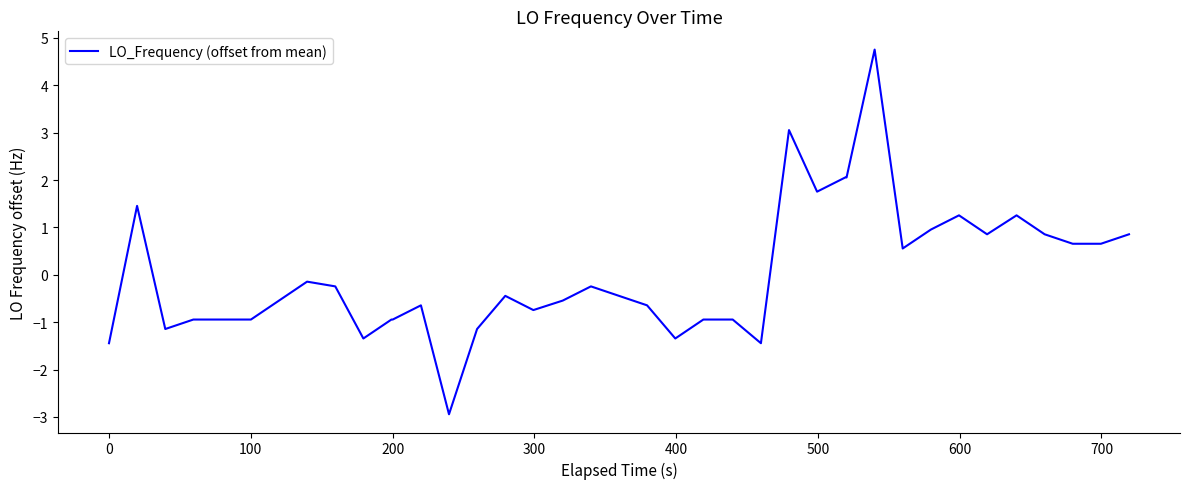

What is the difference between the maximum and minimum values?

7.7